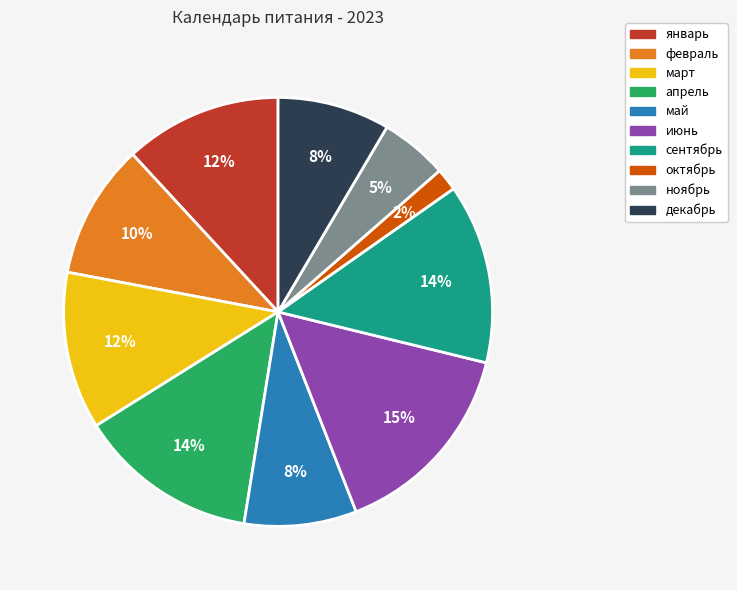

Which has a higher value, апрель or октябрь?

апрель